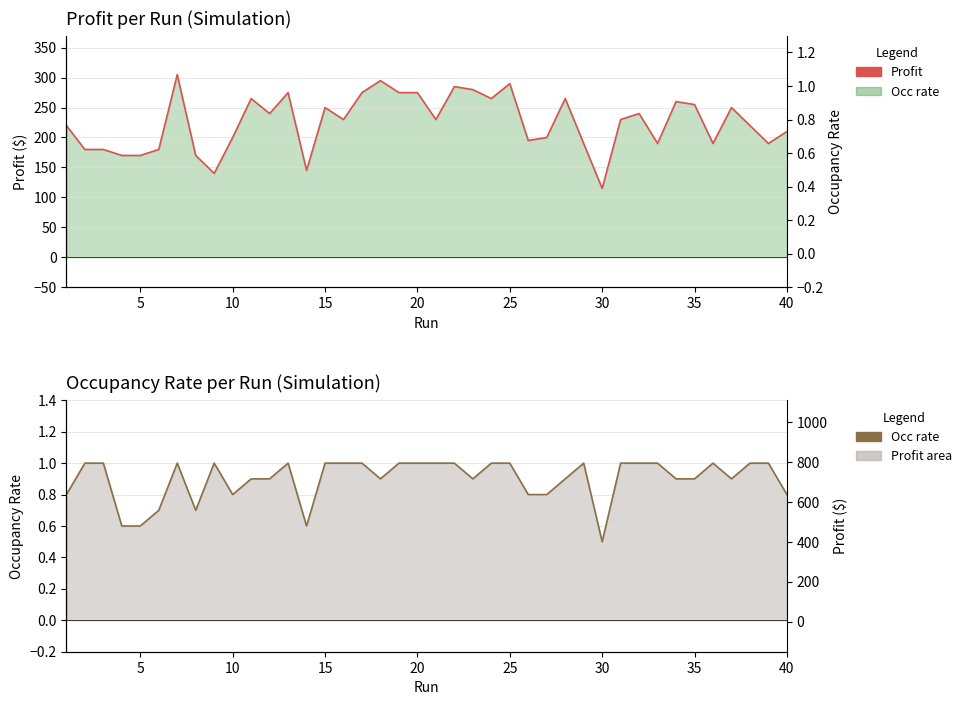

How many lines are shown in the chart?

2